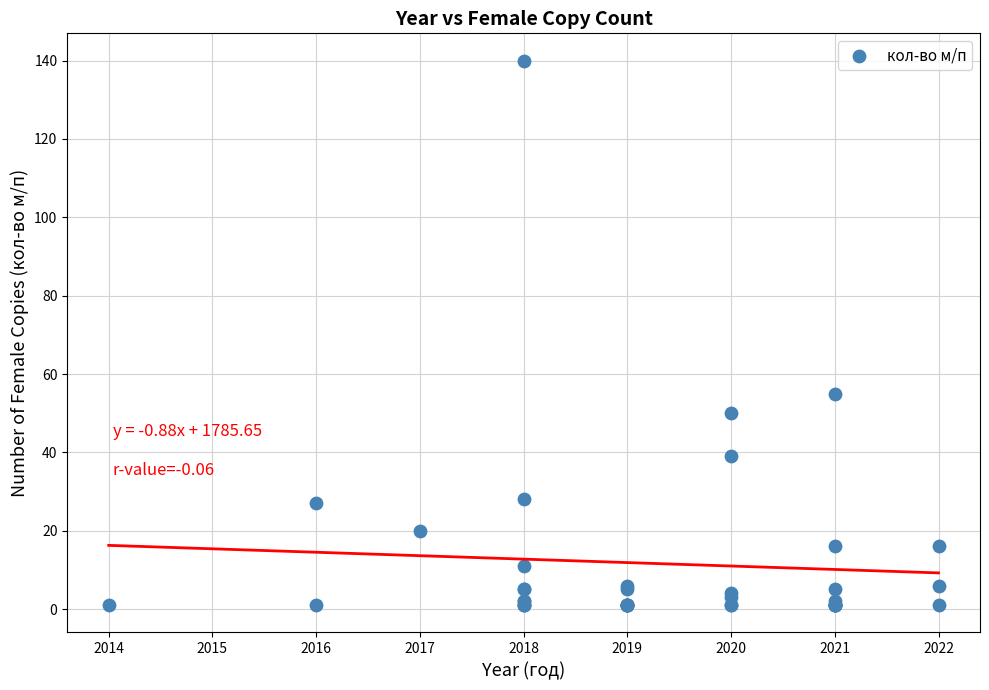

What Y value in the scatter plot is closest to 70?

55